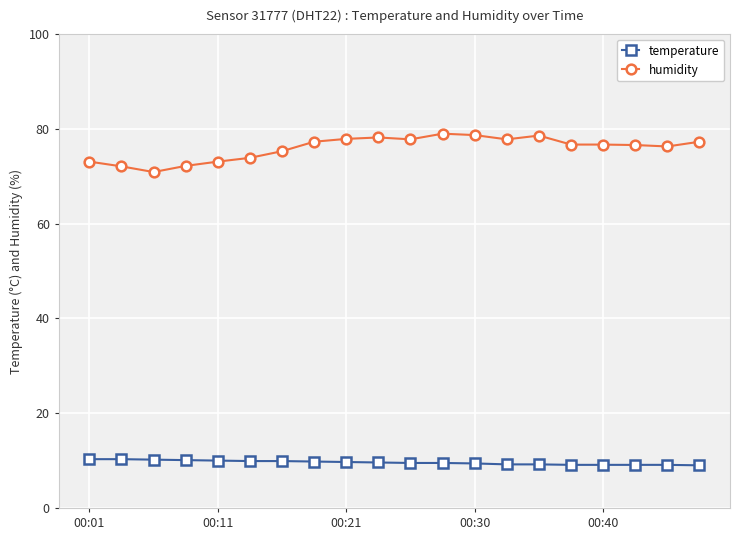

Which series has the largest total across all categories?

humidity